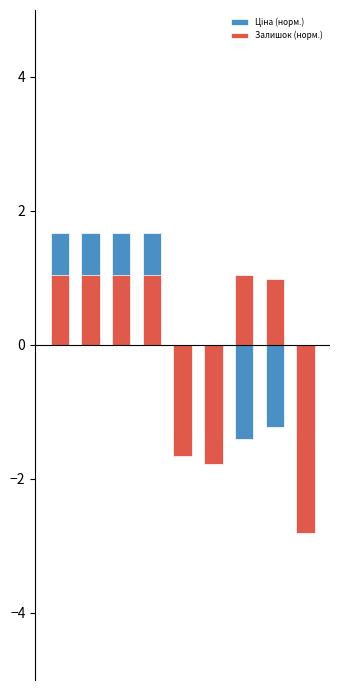

Which series has the largest total across all categories?

Ціна (норм.)